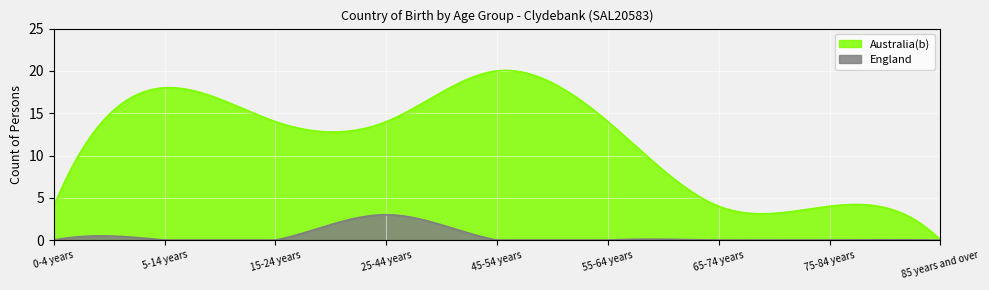

At which label does Australia(b) reach its minimum?

85 years and over